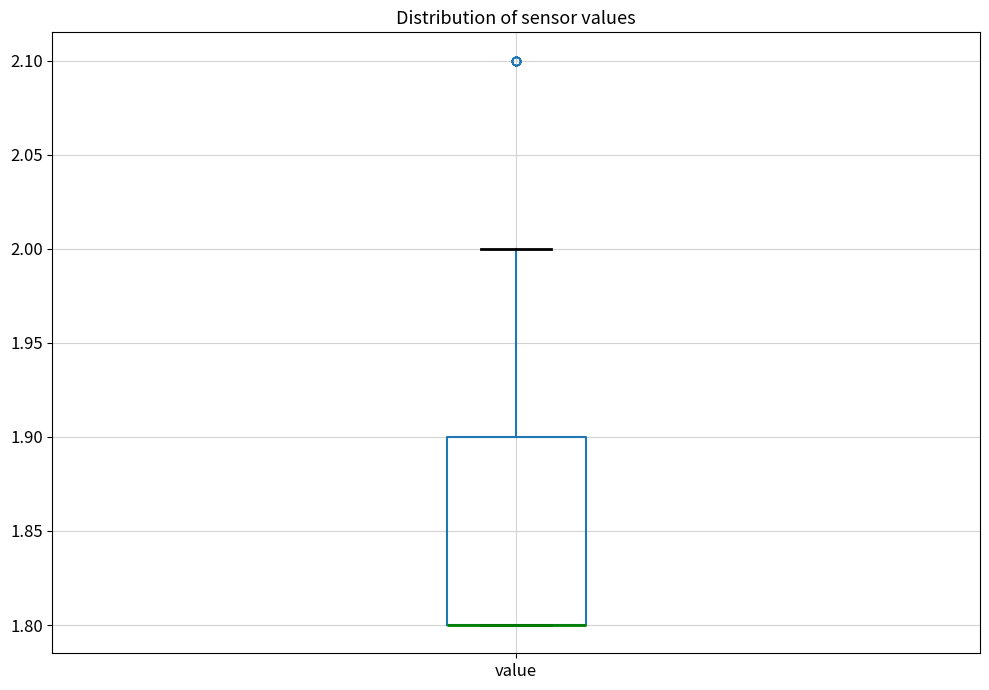

Read this box plot against the y-axis: the position of the median line, the range covered by the box, and the ends of both whiskers. The values are not printed on the chart, so give them approximately, as read against the axis.

median 1.8 (drawn on the box's lower edge), box 1.8 to 1.9, whiskers 1.8 to 2.0